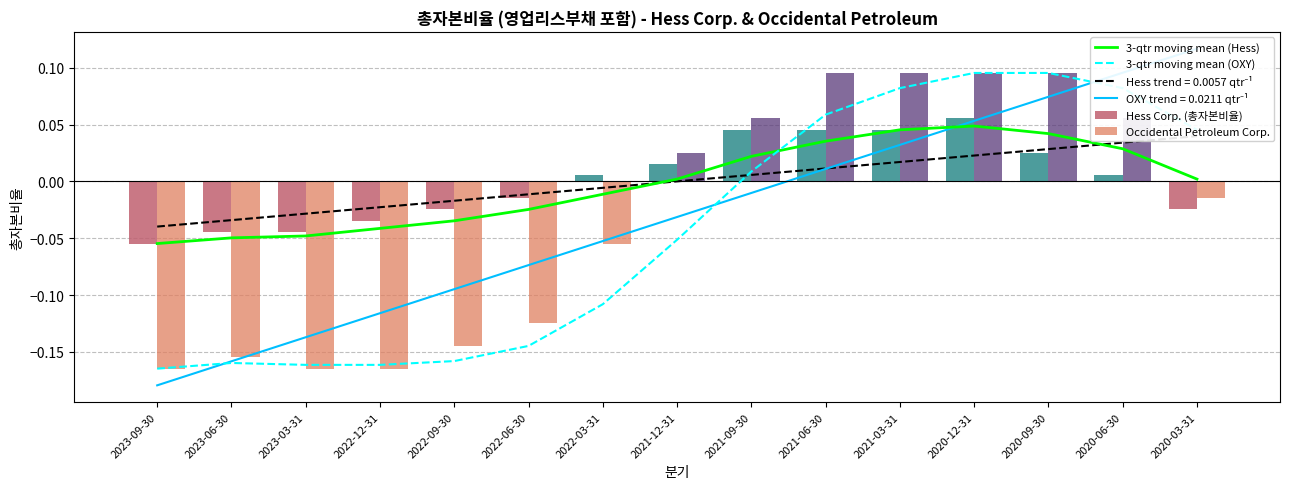

What position from the left is 2023-09-30?

1